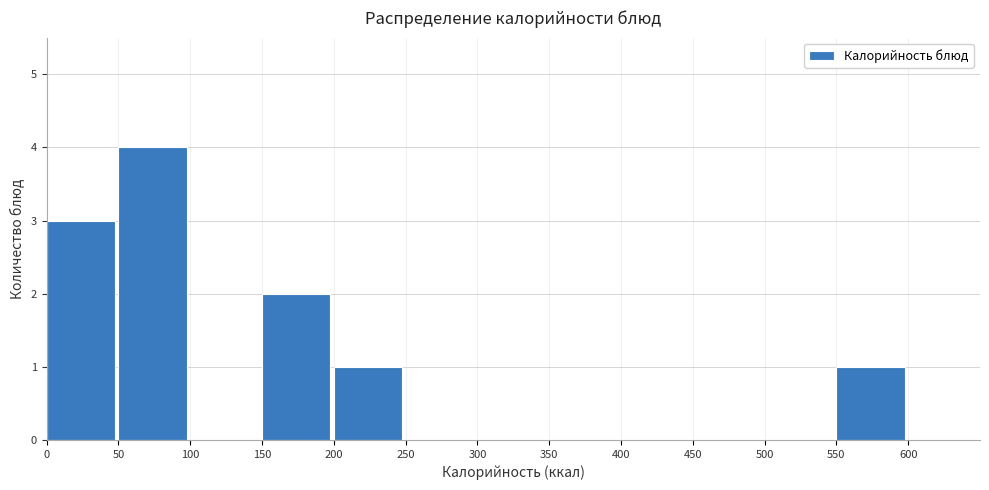

Reading left to right, transcribe this chart: for each bar, give the range it covers on the x-axis and its height. The values are not printed on the chart, so give them approximately, as read against the axis.

0 to 50: 3
50 to 100: 4
100 to 150: 0
150 to 200: 2
200 to 250: 1
250 to 300: 0
300 to 350: 0
350 to 400: 0
400 to 450: 0
450 to 500: 0
500 to 550: 0
550 to 600: 1